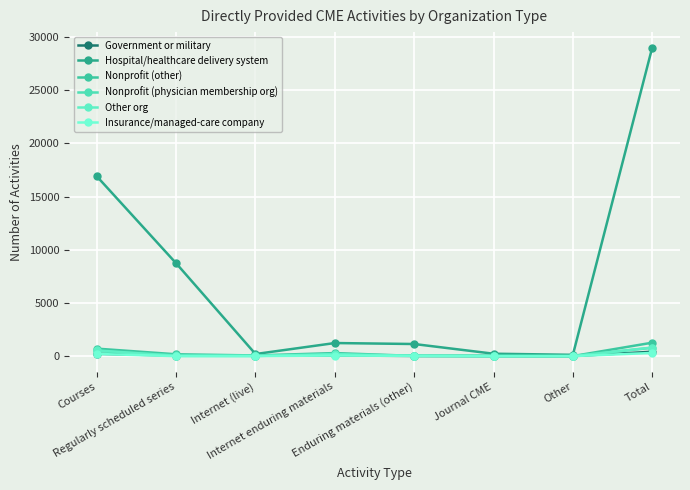

Is the value of Nonprofit (other) at Other greater than the value of Hospital/healthcare delivery system at Enduring materials (other)?

No